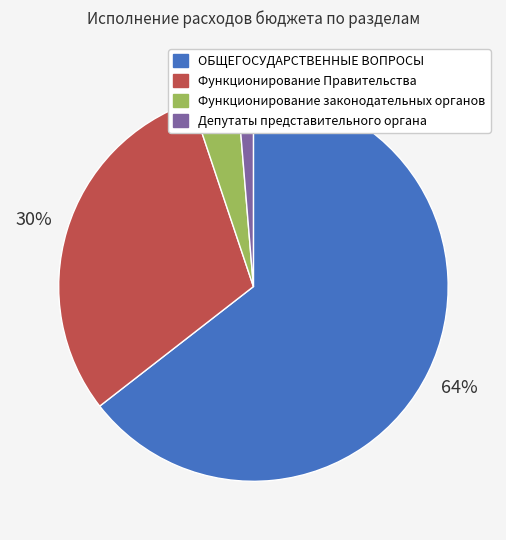

How many segments does this pie chart have?

4